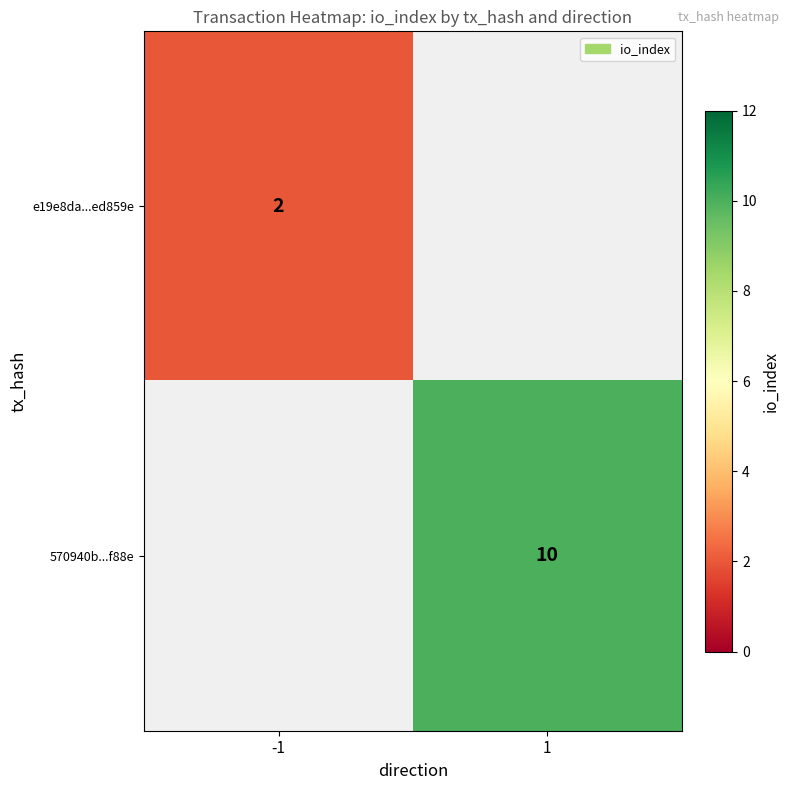

True or false: e19e8da...ed859e has a value of 3 at -1.

False